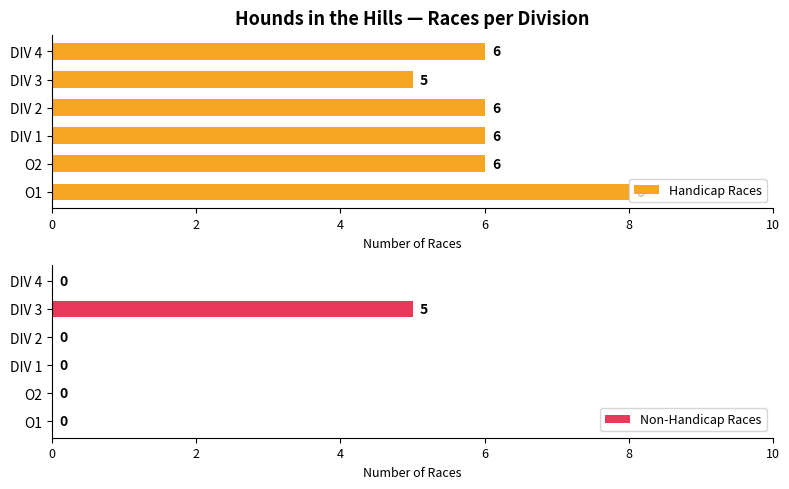

What value does the Handicap Races series have at DIV 3?

5